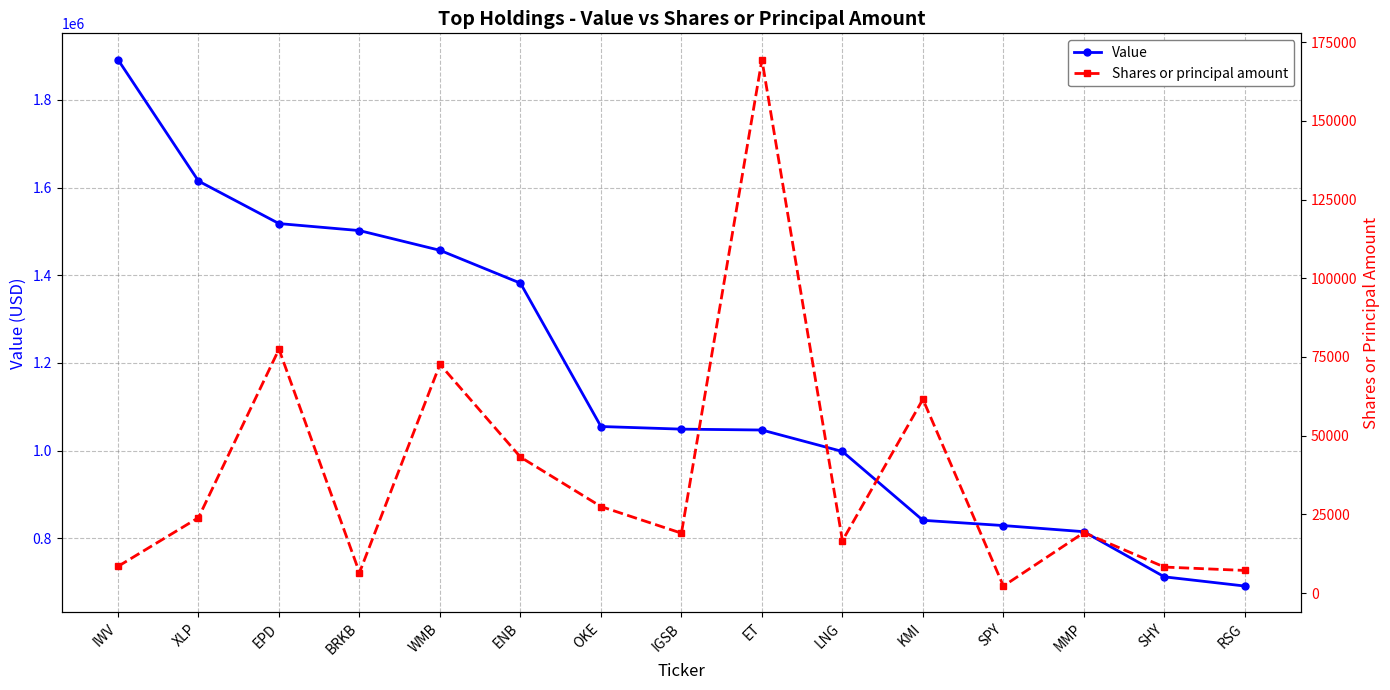

True or false: Shares or principal amount and Value intersect in this chart.

False